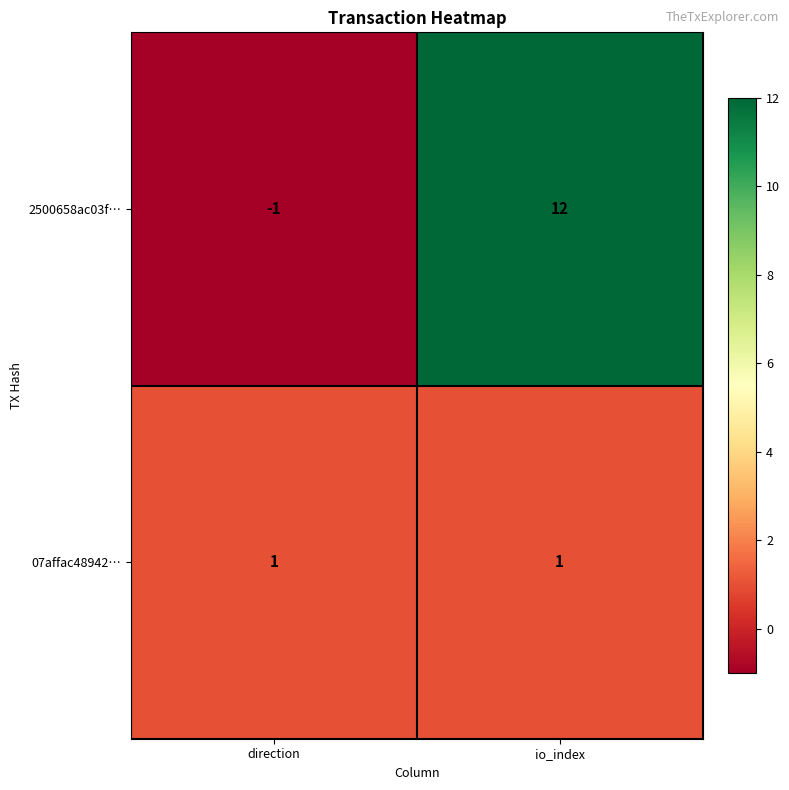

Rank the series by their average value, from lowest to highest.

07affac48942…, 2500658ac03f…